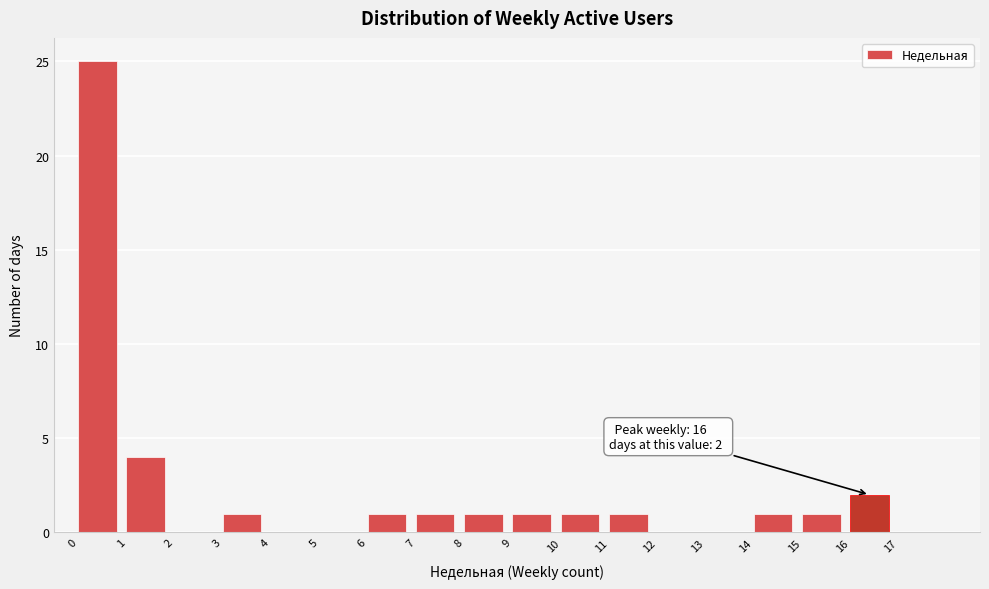

Over which range of the x-axis is the bar tallest?

0 to 1